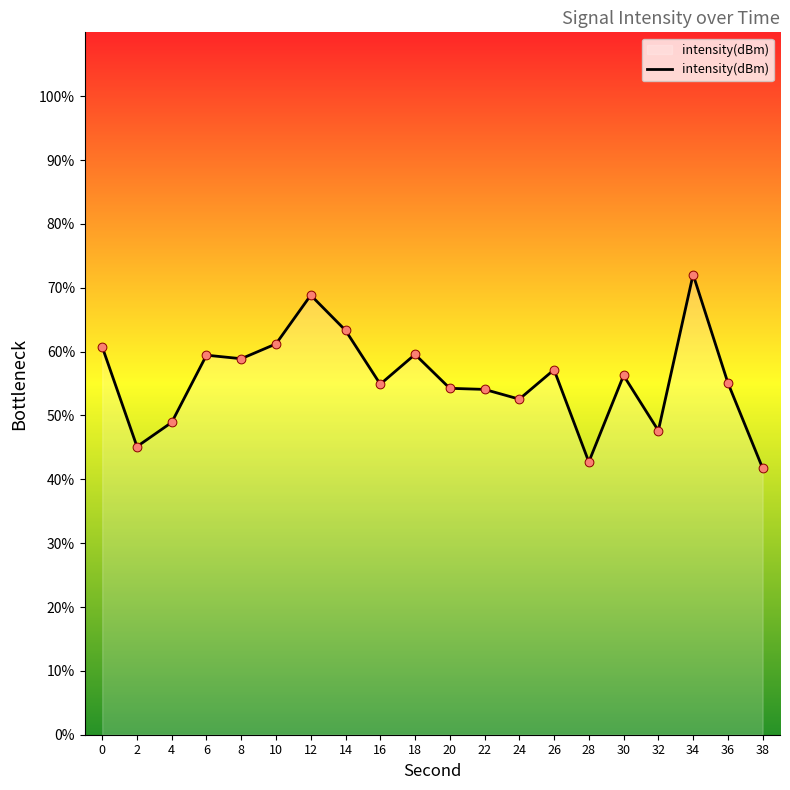

Between 20 and 38, which is larger?

20